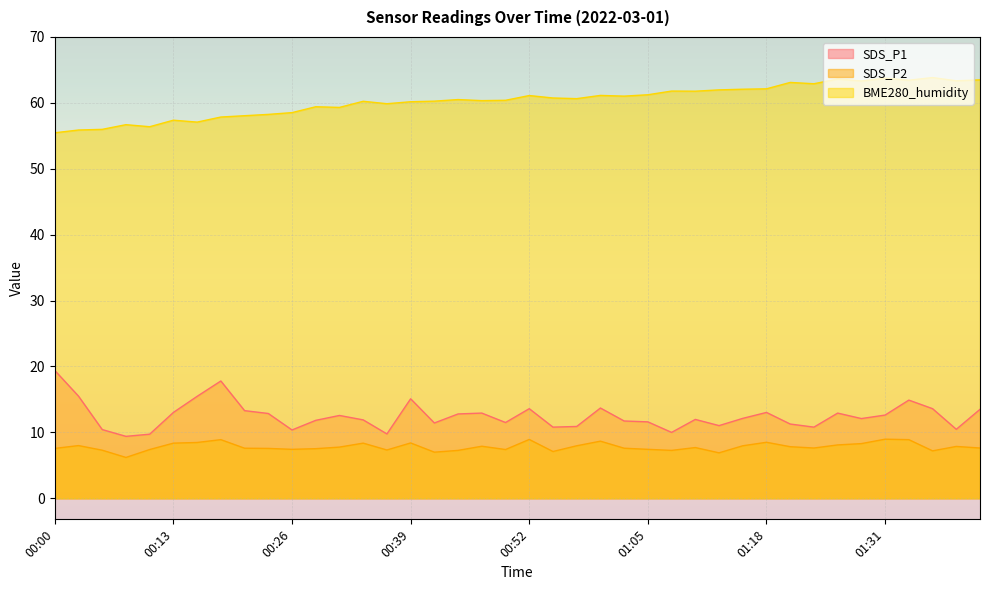

What are all the series names shown in the legend?

SDS_P1, SDS_P2, BME280_humidity